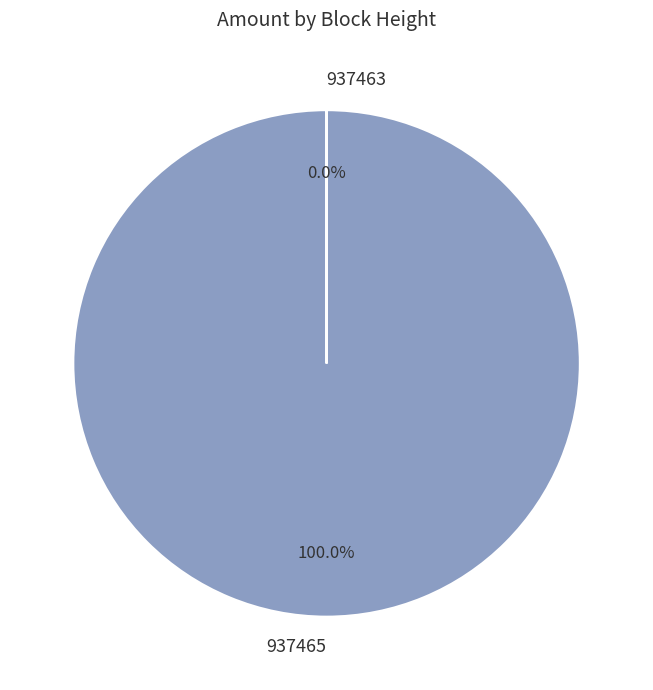

True or false: 937465 accounts for 93% of the total.

False